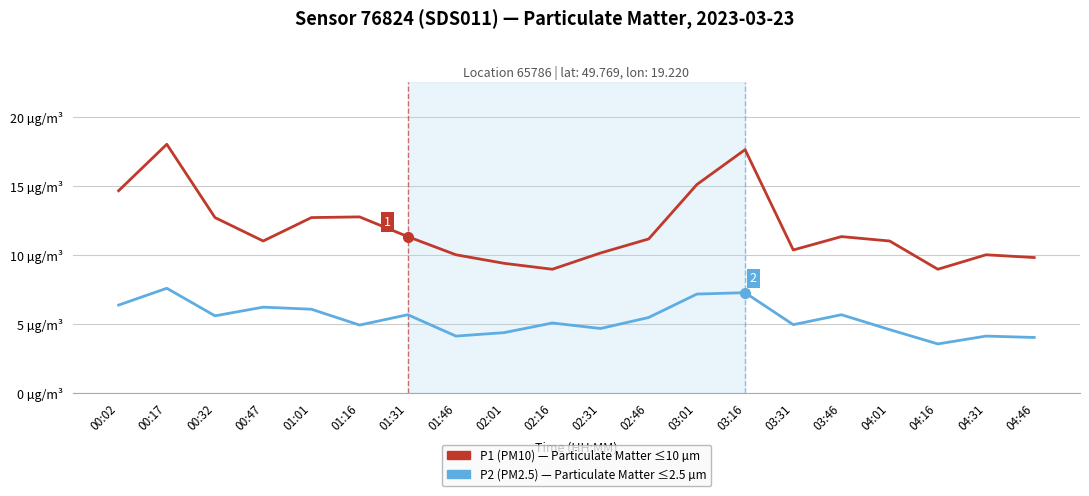

Is this an area chart (filled region under the line)?

No